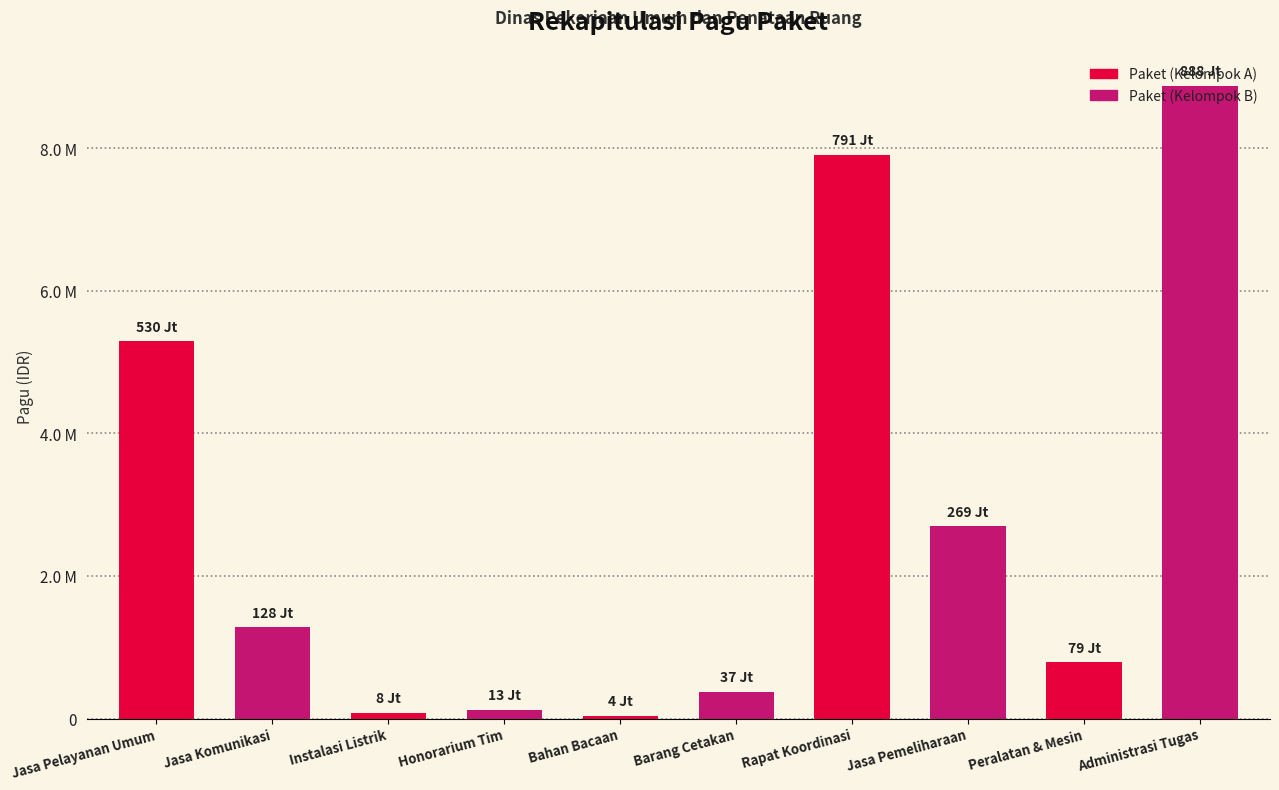

Does the chart contain stacked bars?

No